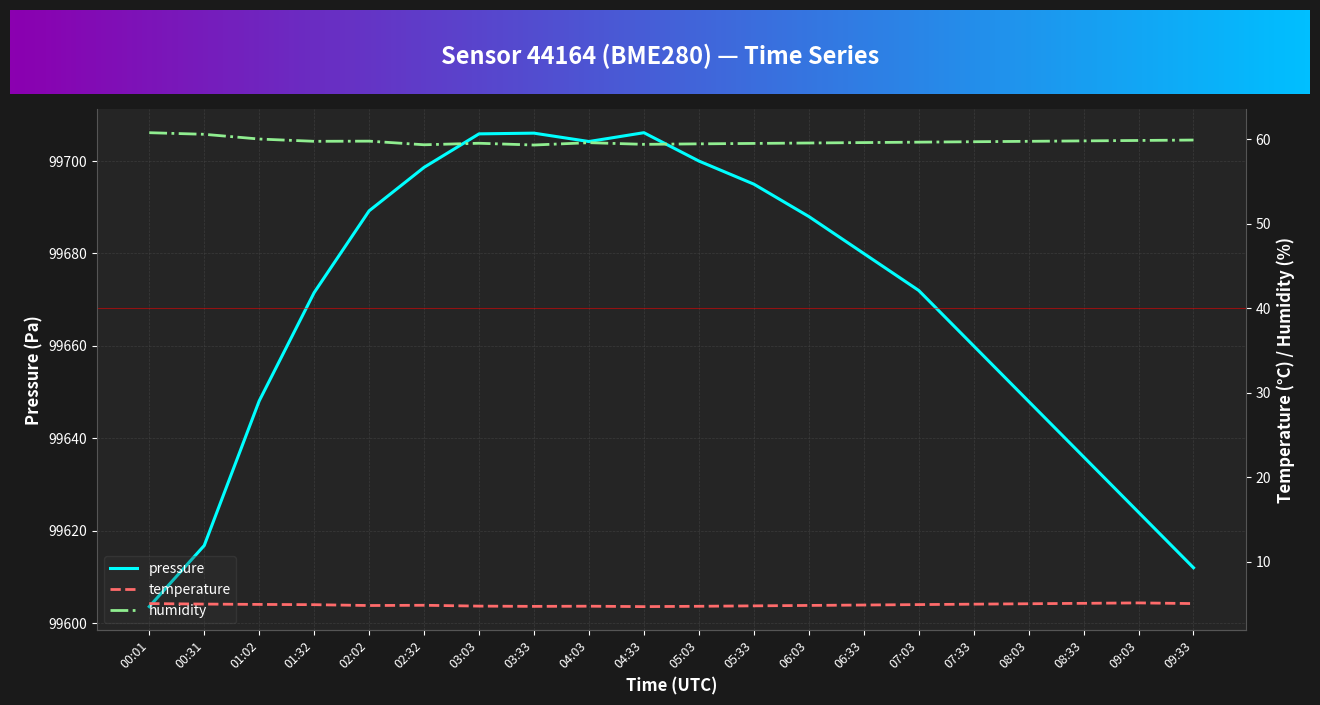

What position from the right is 01:02?

18